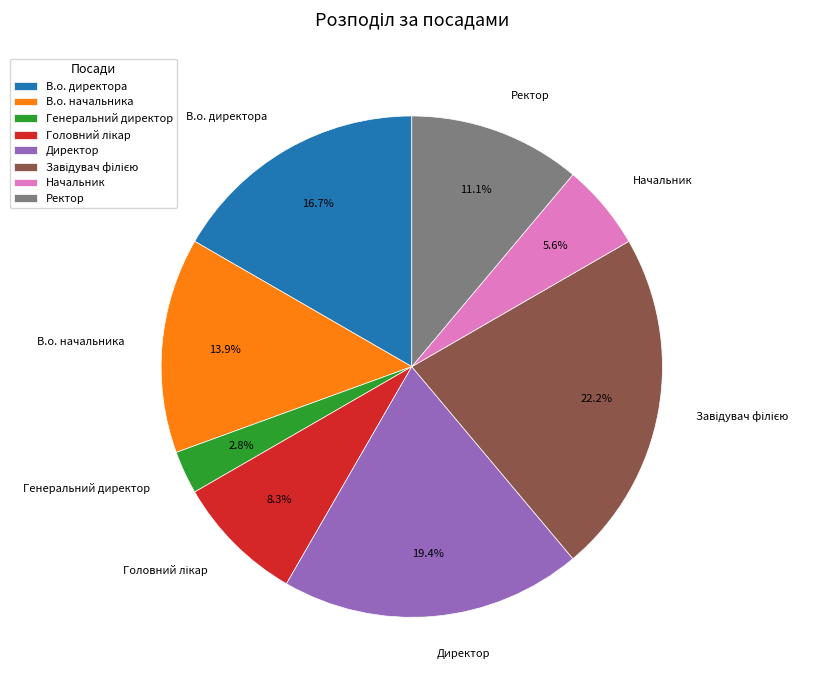

What percentage is the В.о. начальника slice, to the nearest percent?

14%